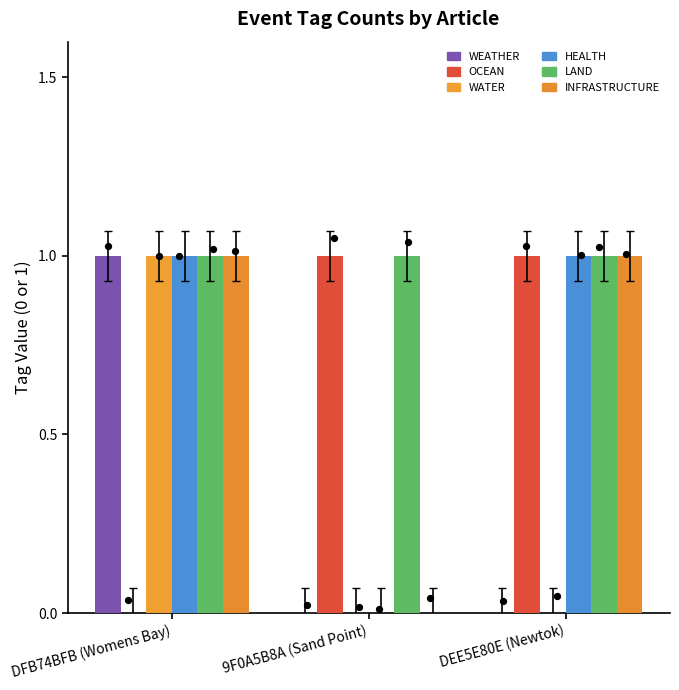

Which series contains the highest Y value?

WEATHER